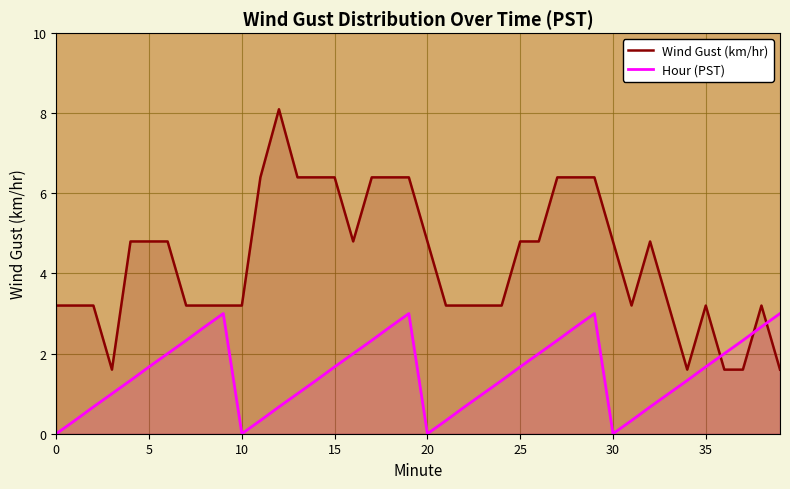

What is the spread (max minus min) of values at 35?

1.5